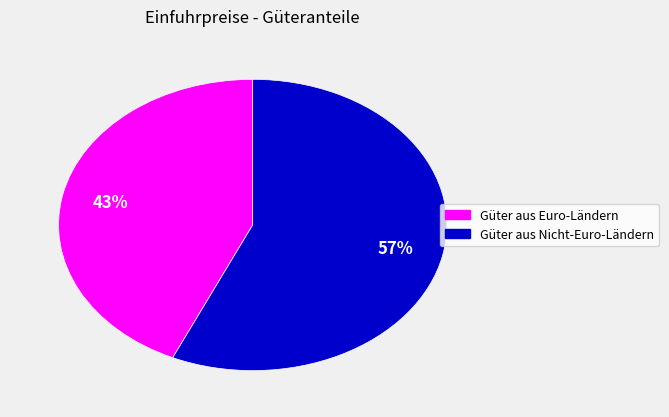

Is there a majority slice in this chart?

Yes